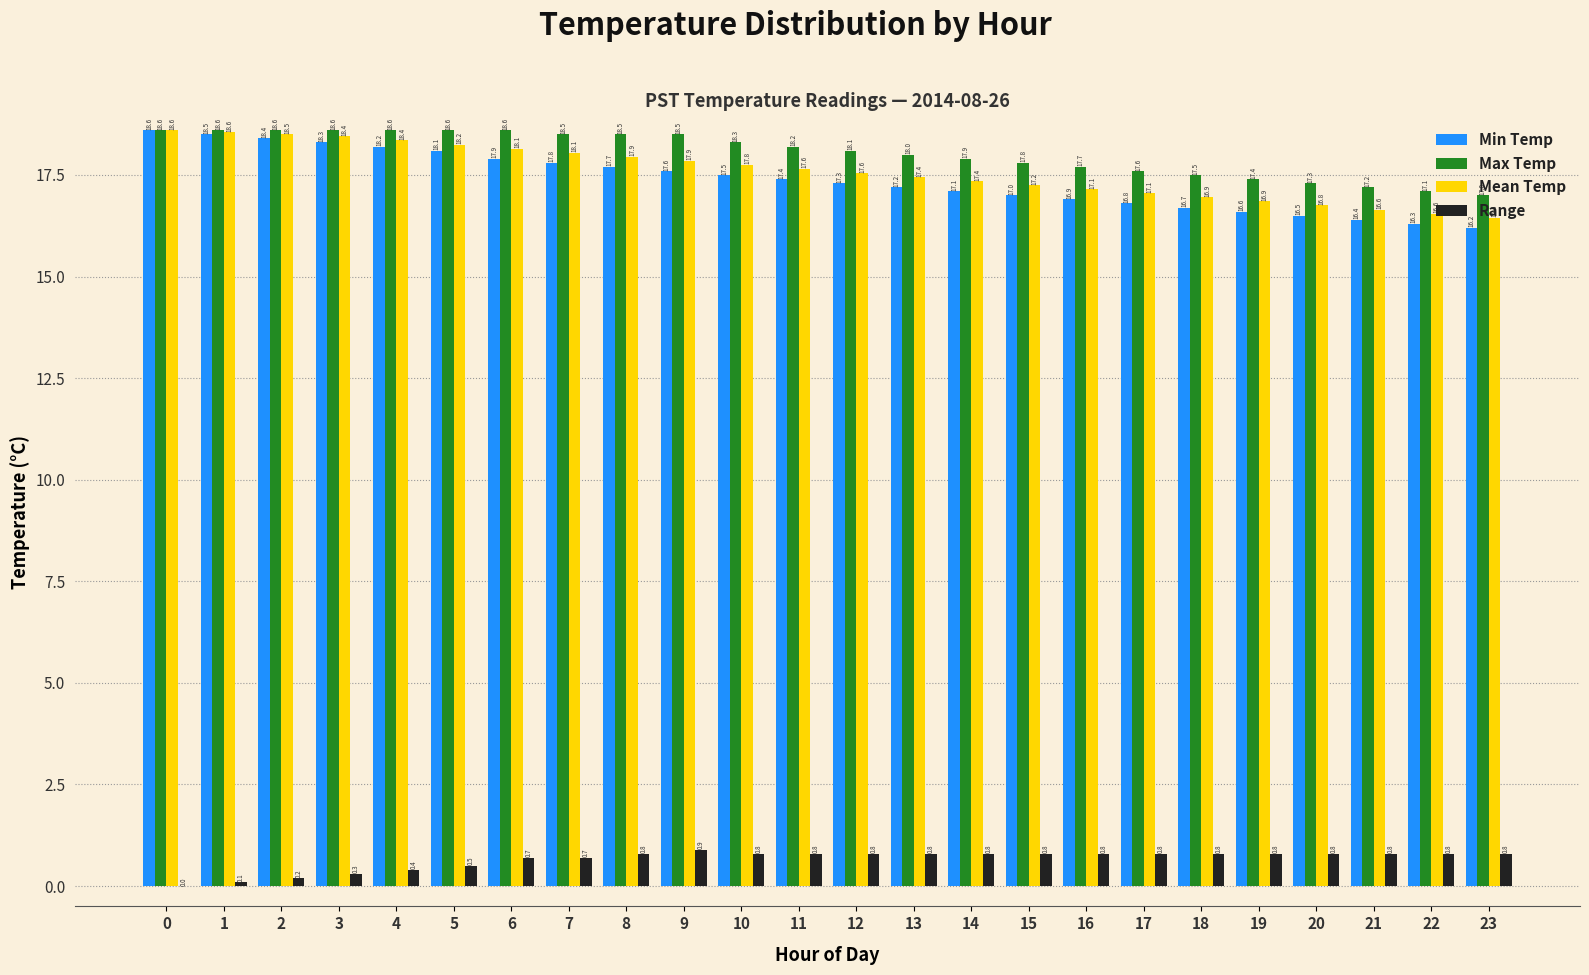

What is the highest value of the Min Temp series?

18.6